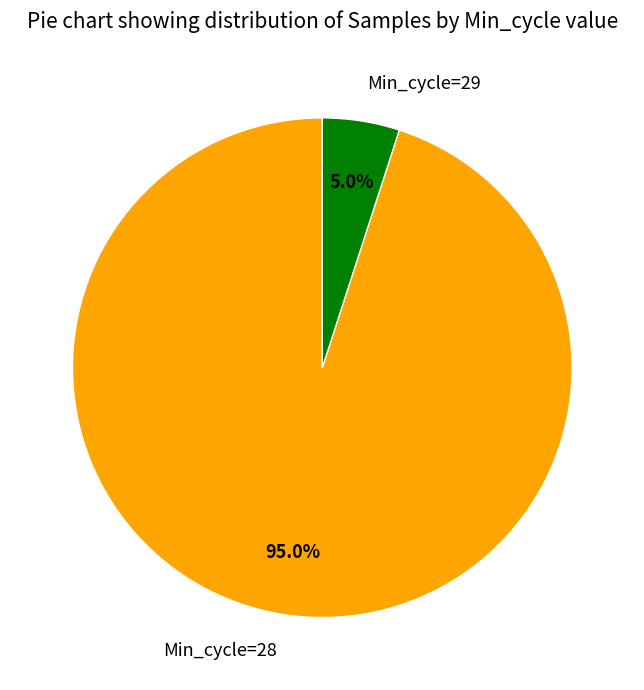

Does any single category account for the majority?

Yes